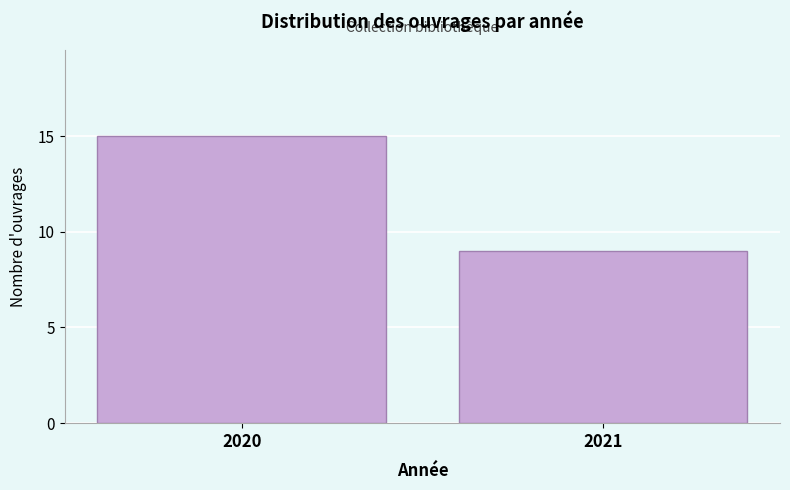

Reading left to right, what are all the values shown in this chart?

15	9